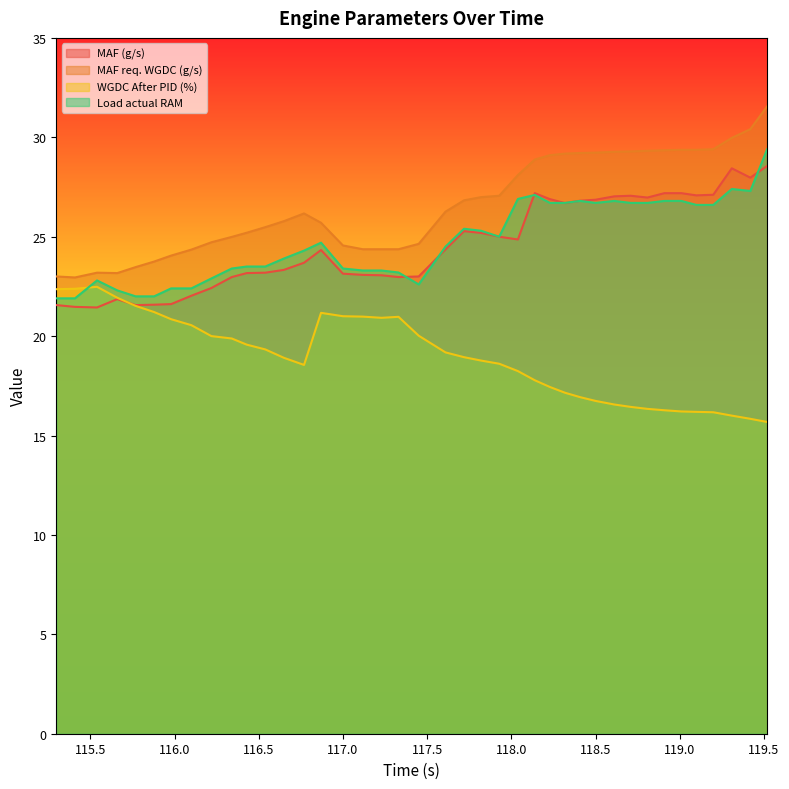

What is the greatest value displayed?

31.6